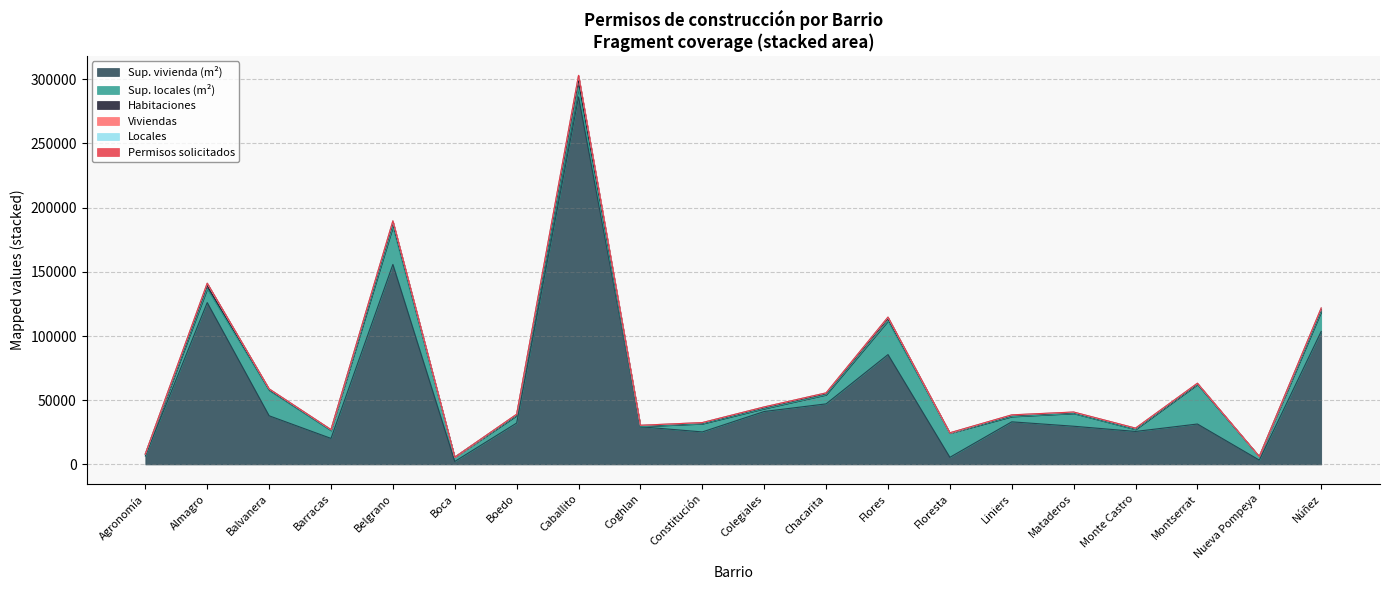

What position from the right is Montserrat?

3